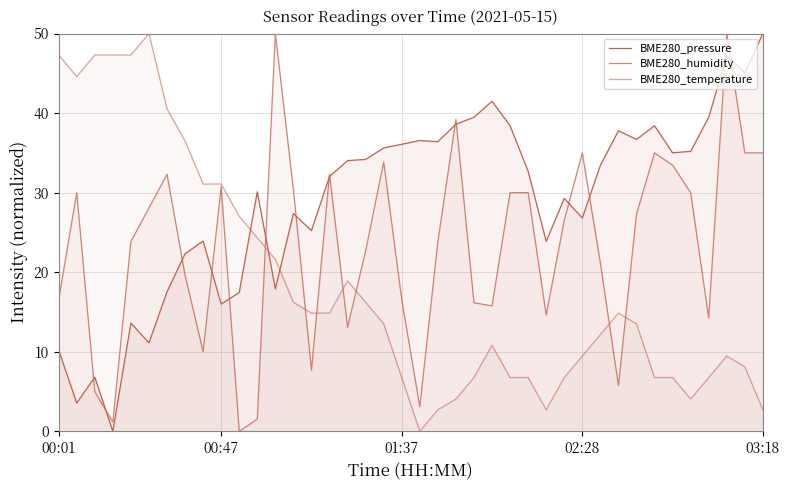

Reading left to right, list all the values displayed in this chart.

BME280_pressure: 10.2	3.6	6.8	0.0	13.6	11.1	17.5	22.3	23.9	16.0	17.4	30.1	17.9	27.4	25.2	32.0	34.0	34.2	35.6	36.1	36.5	36.4	38.6	39.5	41.5	38.4	32.7	23.9	29.3	26.8	33.4	37.8	36.7	38.4	35.0	35.2	39.5	47.2	45.1	50.0
BME280_humidity: 16.5	30.0	5.0	1.2	23.8	28.1	32.3	19.6	10.0	30.8	0.0	1.5	50.0	30.4	7.7	32.3	13.1	22.7	33.8	16.5	3.1	23.8	39.2	16.2	15.8	30.0	30.0	14.6	26.5	35.0	21.2	5.8	27.3	35.0	33.5	30.0	14.2	50.0	35.0	35.0
BME280_temperature: 47.3	44.6	47.3	47.3	47.3	50.0	40.5	36.5	31.1	31.1	27.0	24.3	21.6	16.2	14.9	14.9	18.9	16.2	13.5	6.8	0.0	2.7	4.1	6.8	10.8	6.8	6.8	2.7	6.8	9.5	12.2	14.9	13.5	6.8	6.8	4.1	6.8	9.5	8.1	2.7